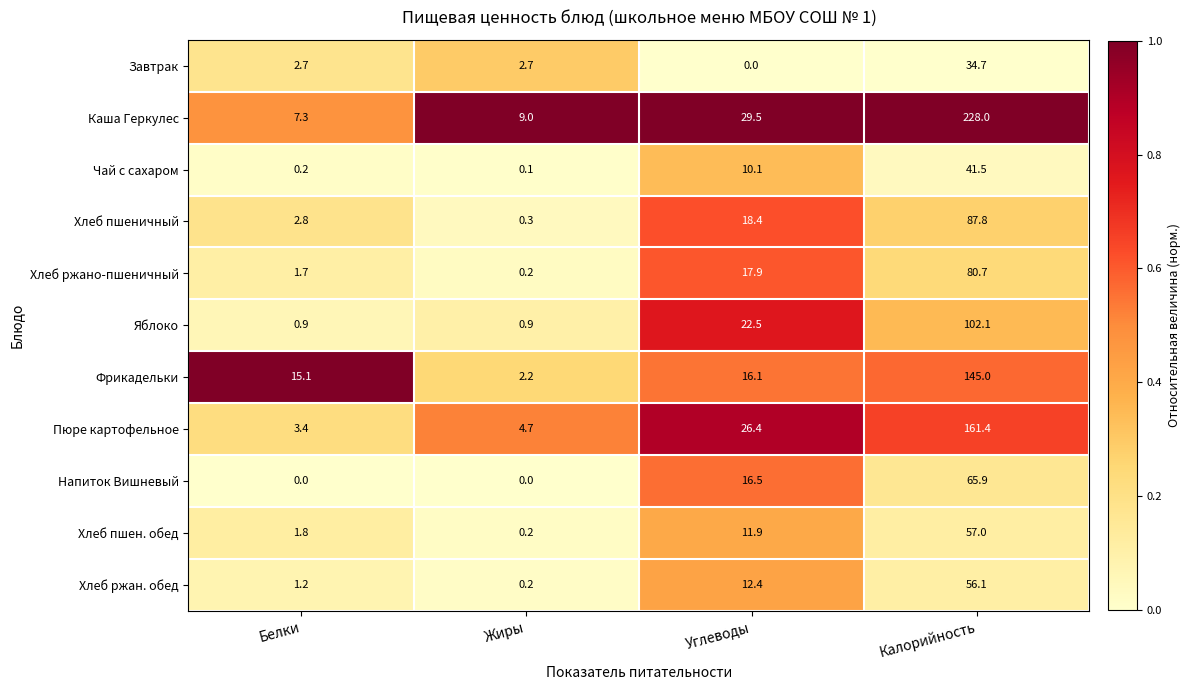

Which series changed the most between Белки and Жиры?

Фрикадельки